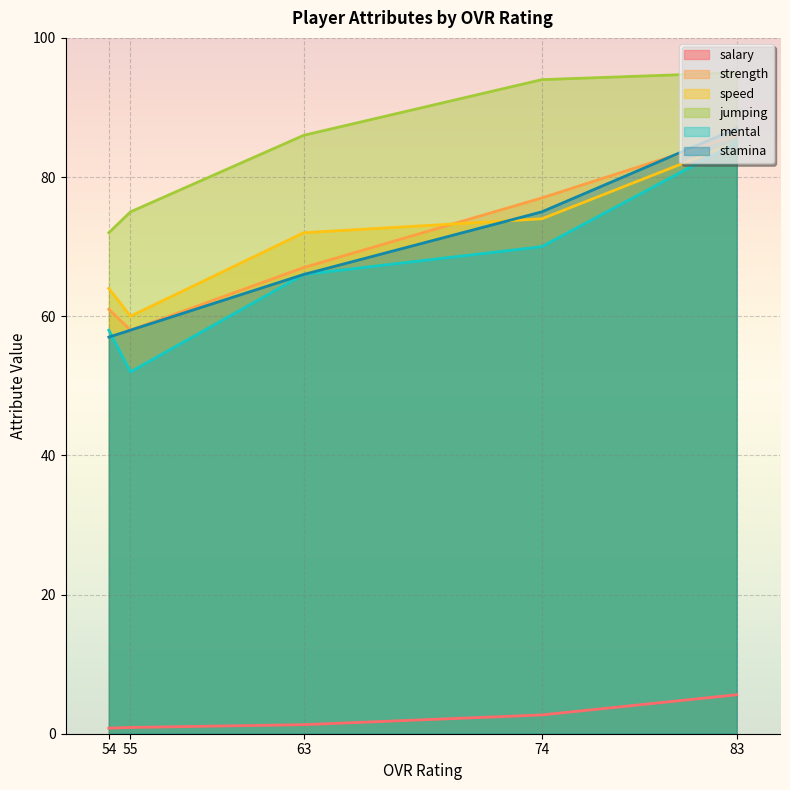

True or false: mental has more than 1 interior local peaks.

False